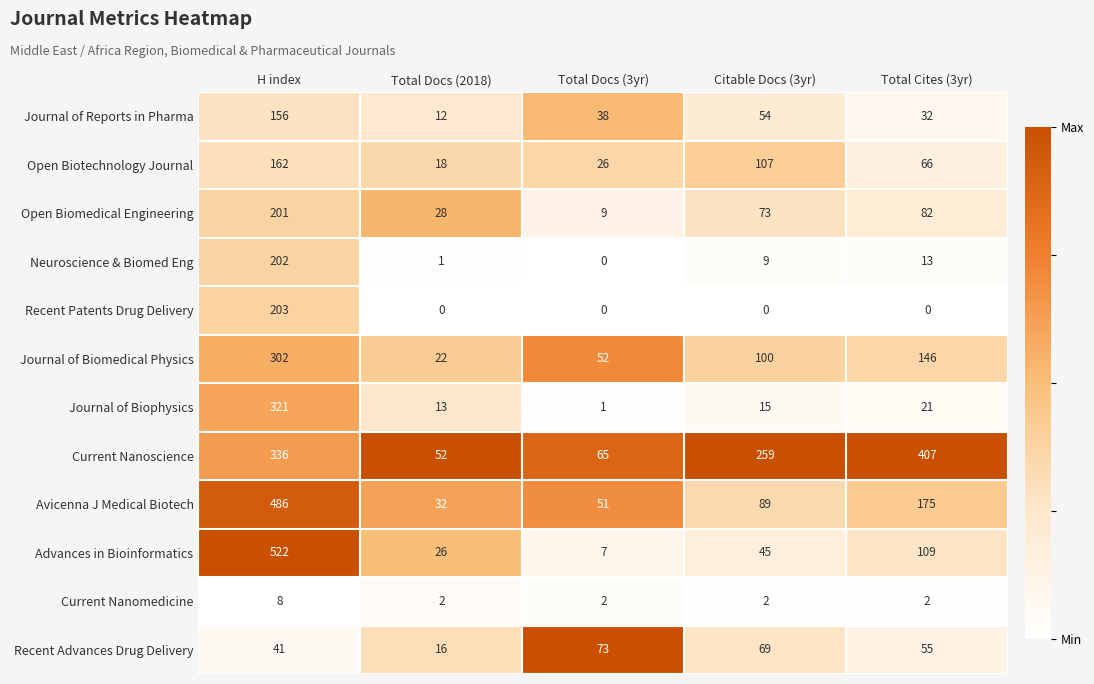

Count the number of categories in the chart.

5